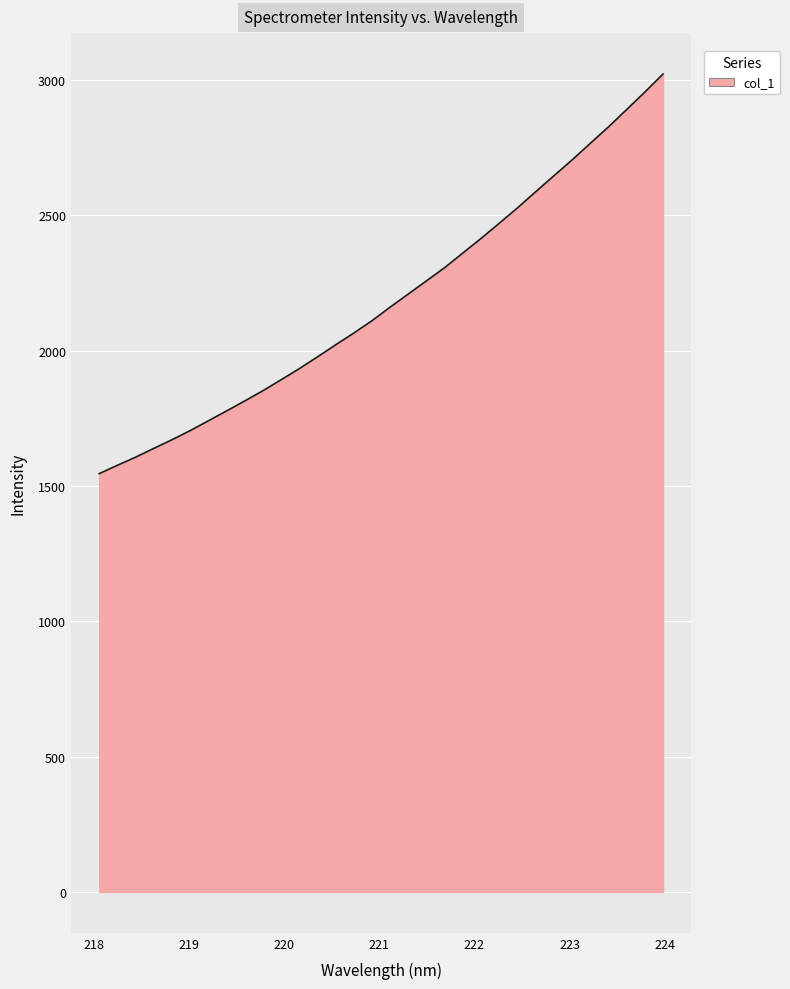

What is the greatest value displayed?

3022.1